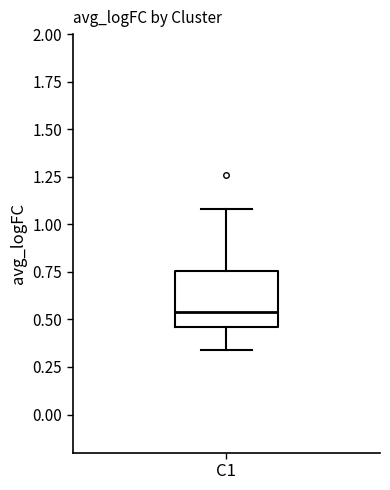

Read this box plot against the y-axis: the position of the median line, the range covered by the box, and the ends of both whiskers. The values are not printed on the chart, so give them approximately, as read against the axis.

median 0.55, box 0.45 to 0.75, whiskers 0.35 to 1.10